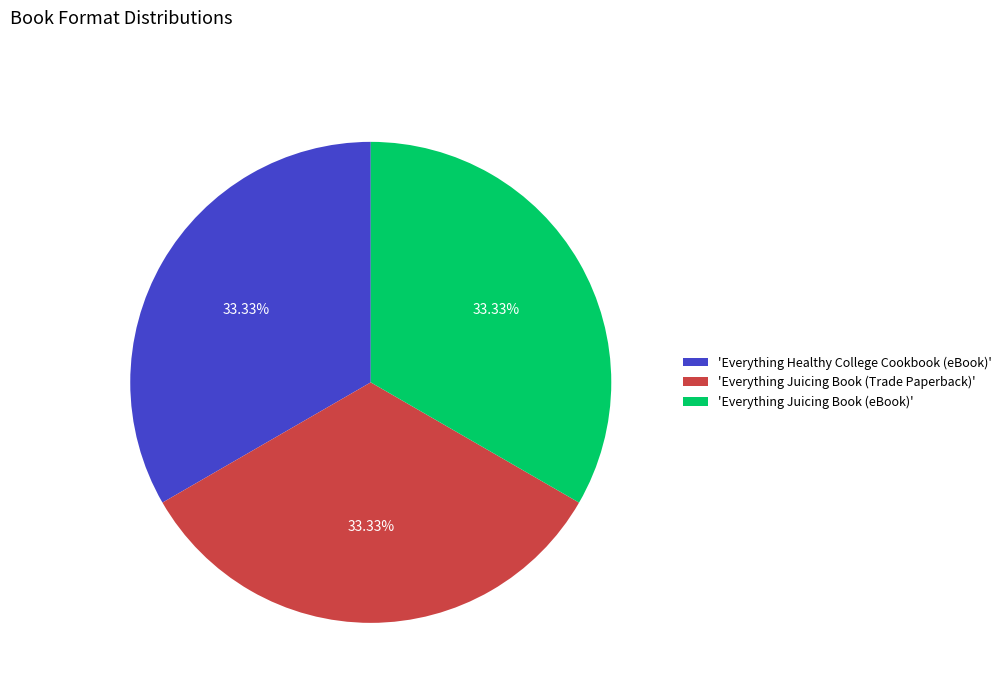

What is the ratio of the value at 'Everything Juicing Book (eBook)' to the value at 'Everything Healthy College Cookbook (eBook)'?

1.0